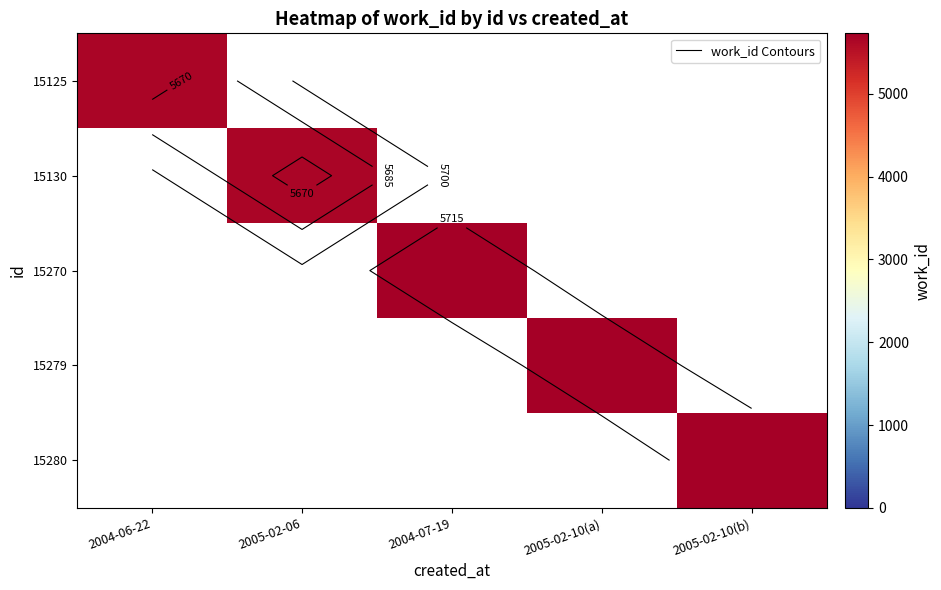

Where is 15125 nearest to the value 5662?

2004-06-22